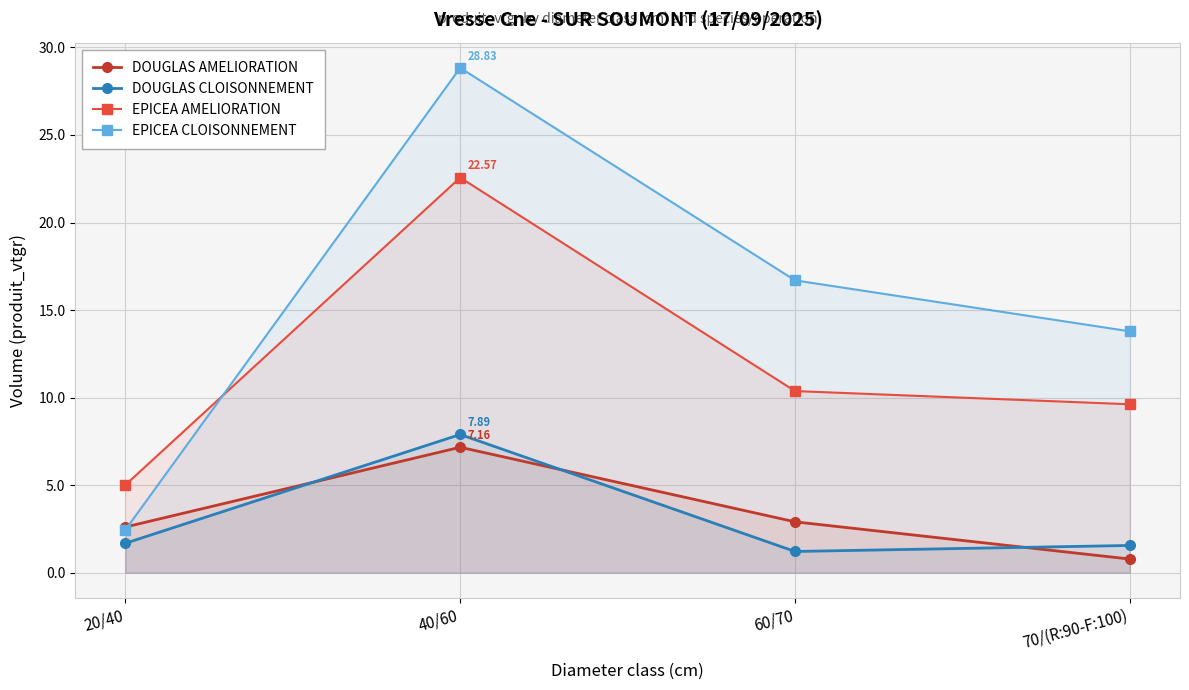

Between 60/70 and 20/40, which is larger?

60/70